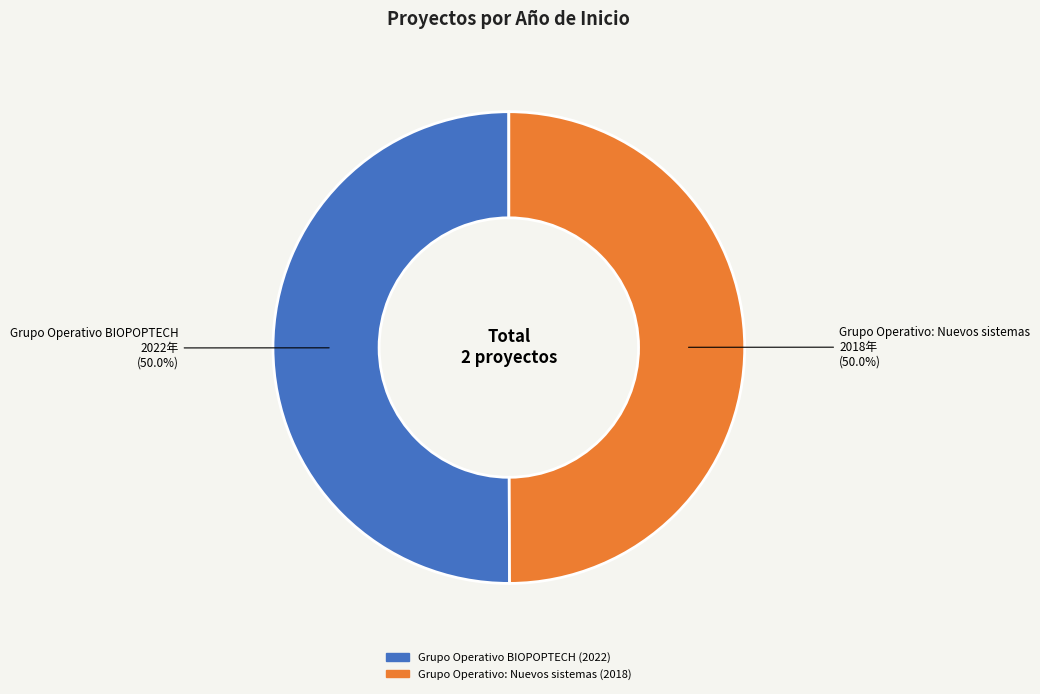

What percentage is the Grupo Operativo: Nuevos sistemas slice, to the nearest percent?

50%